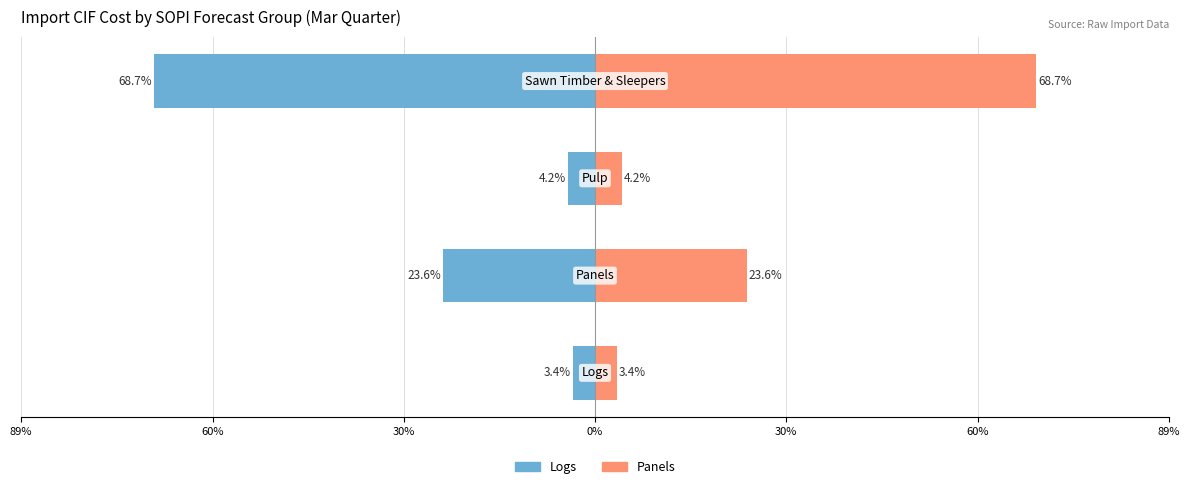

How many values in the Panels (Mar) series are below 23?

2